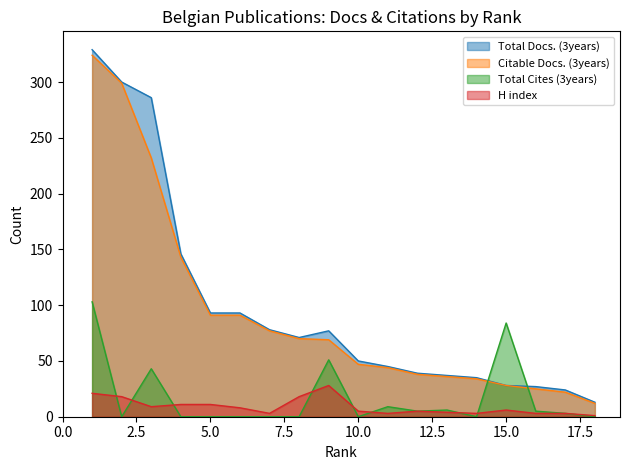

How many interior local valleys does the Total Cites (3years) series have?

4